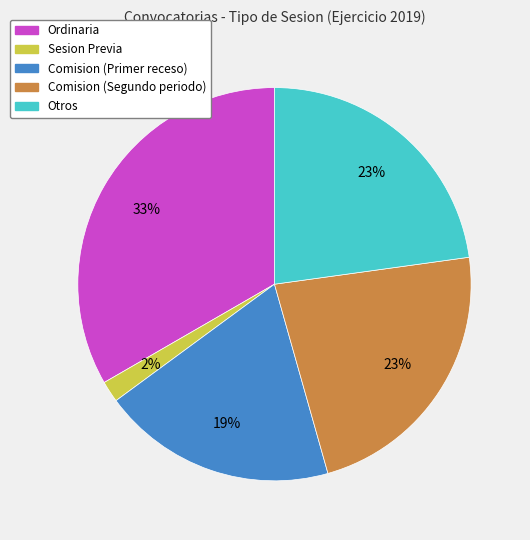

Does any single category account for the majority?

No